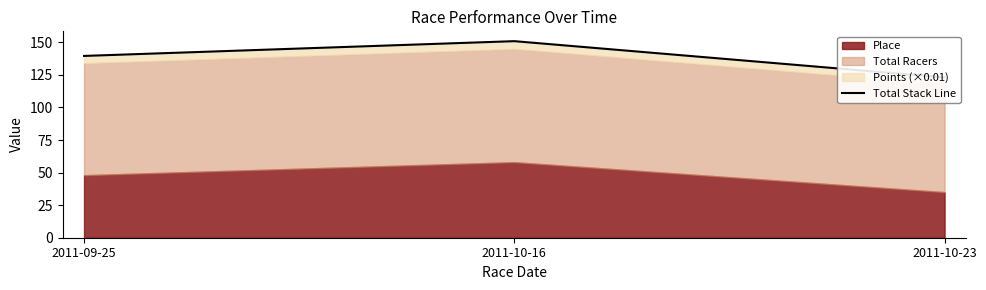

How many values exceed 139?

2